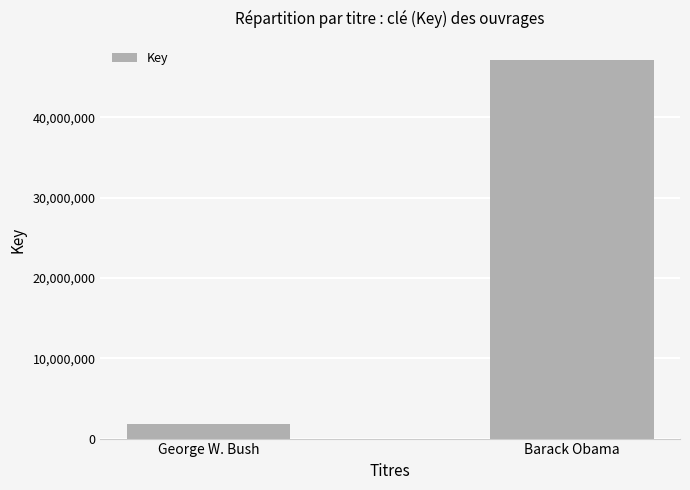

Which category has the lowest value across all series?

George W. Bush